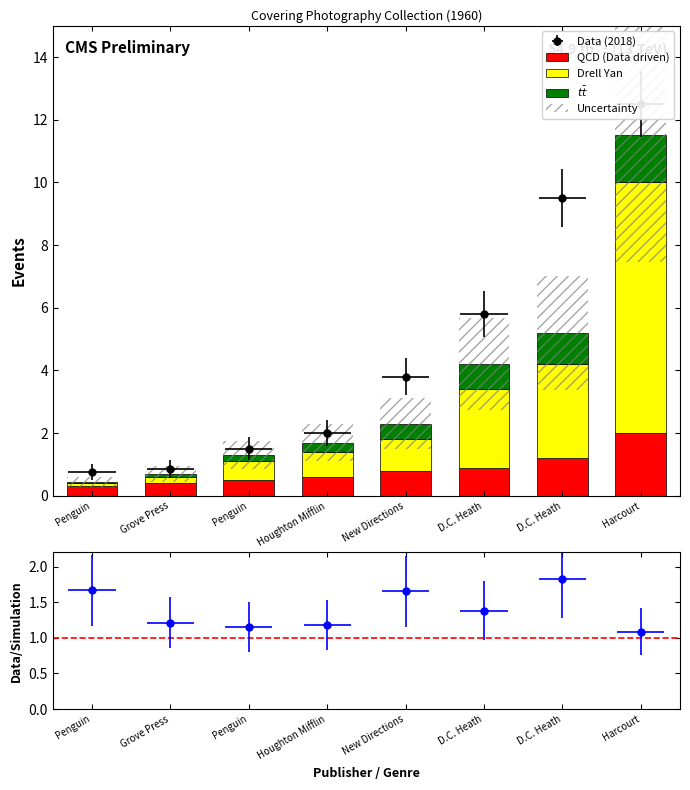

What is the sum of the $t\bar{t}$ values at Penguin and Houghton Mifflin?

0.5